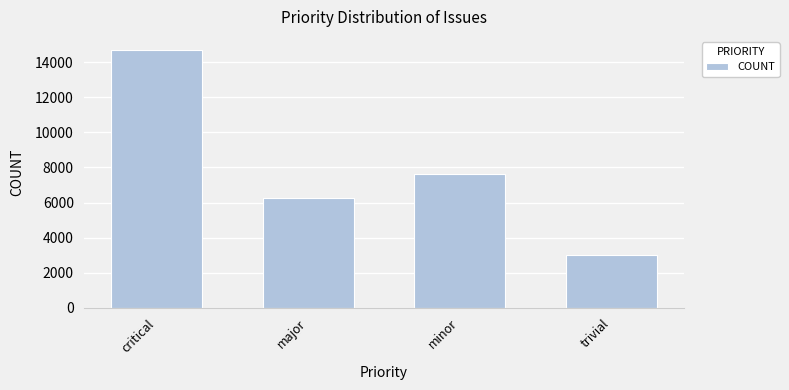

What is the sum of all values?

31611